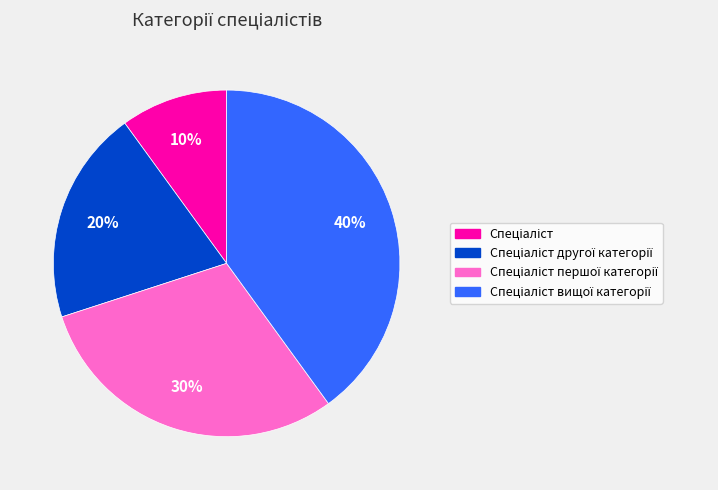

Is there a majority slice in this chart?

No